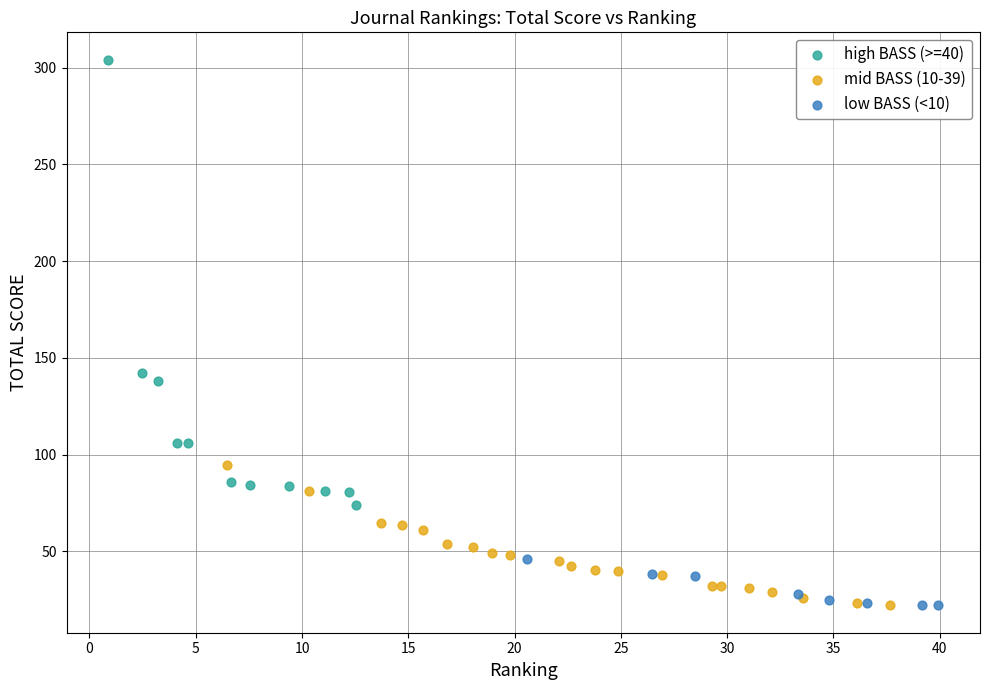

Which series contains the highest Y value?

high BASS (>=40)